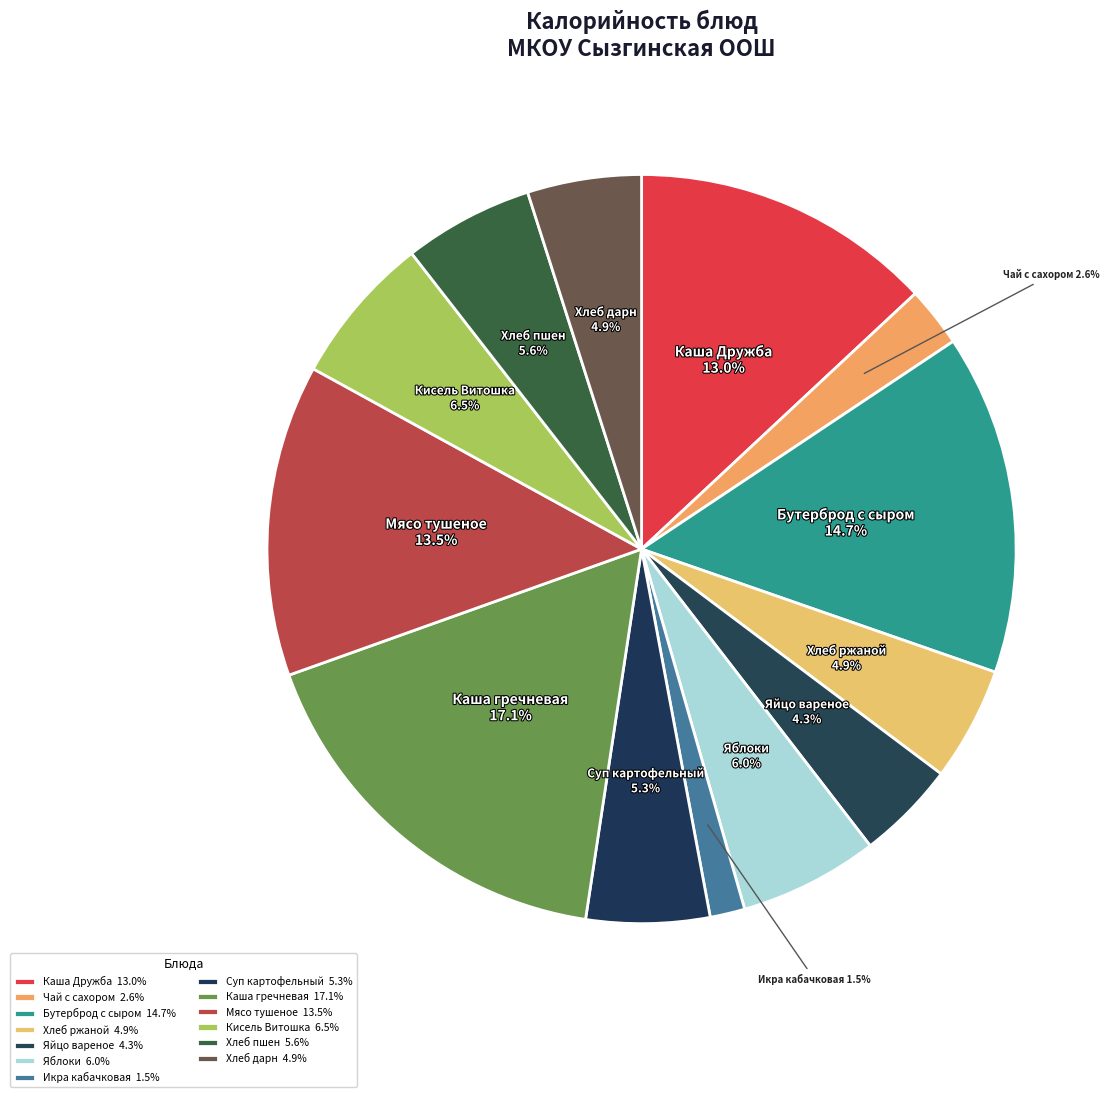

Which has a higher value, Каша Дружба or Хлеб дарн?

Каша Дружба